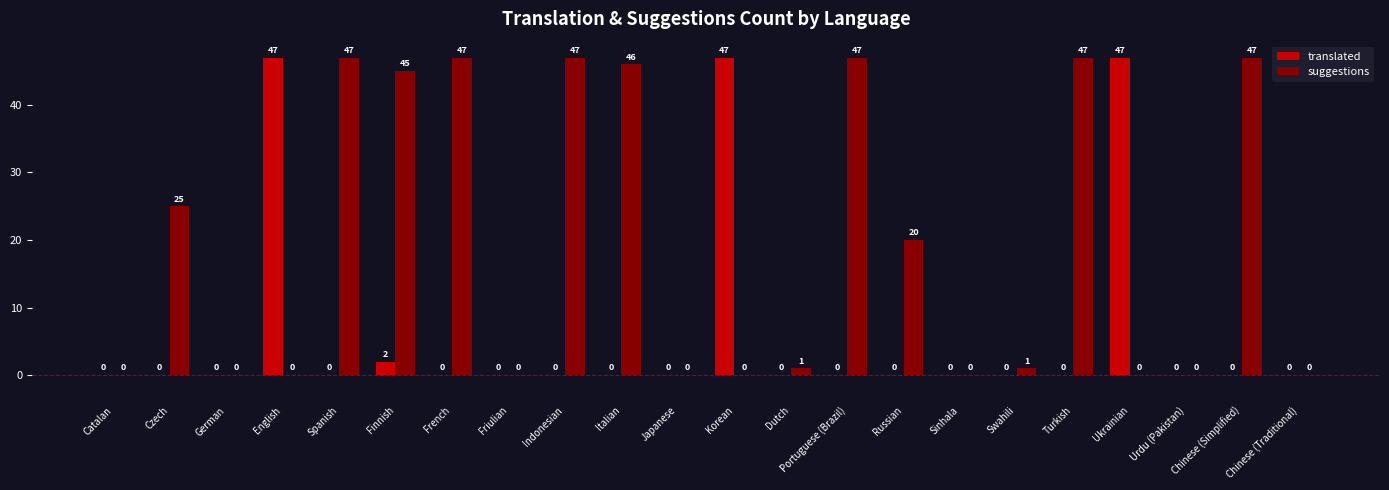

Is the value of suggestions at Portuguese (Brazil) greater than the value of translated at Sinhala?

Yes